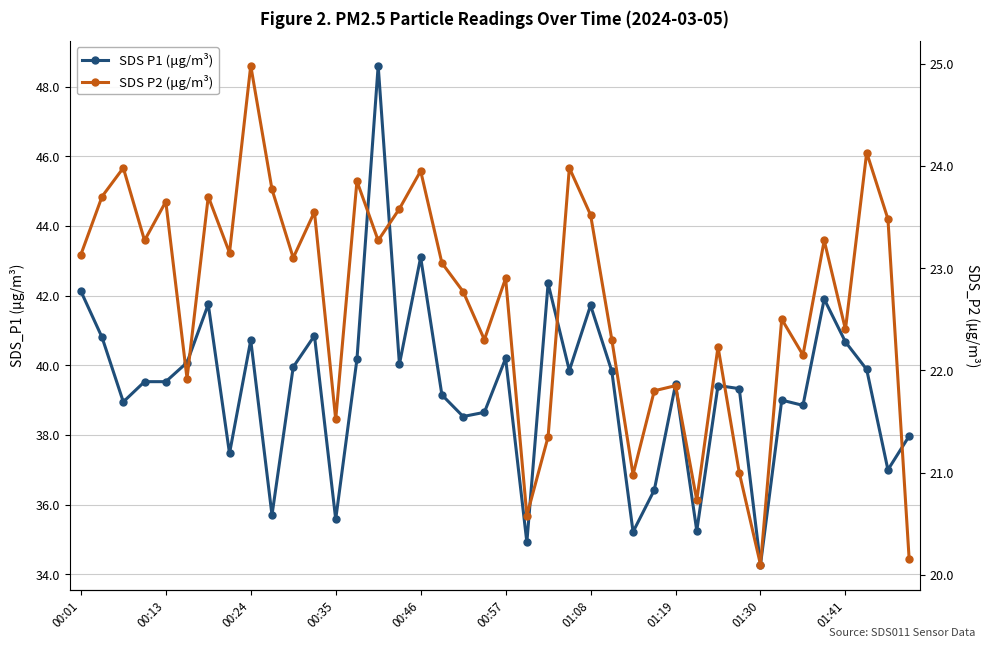

True or false: SDS P1 (μg/m³) has more than 0 points higher than both neighbors.

True